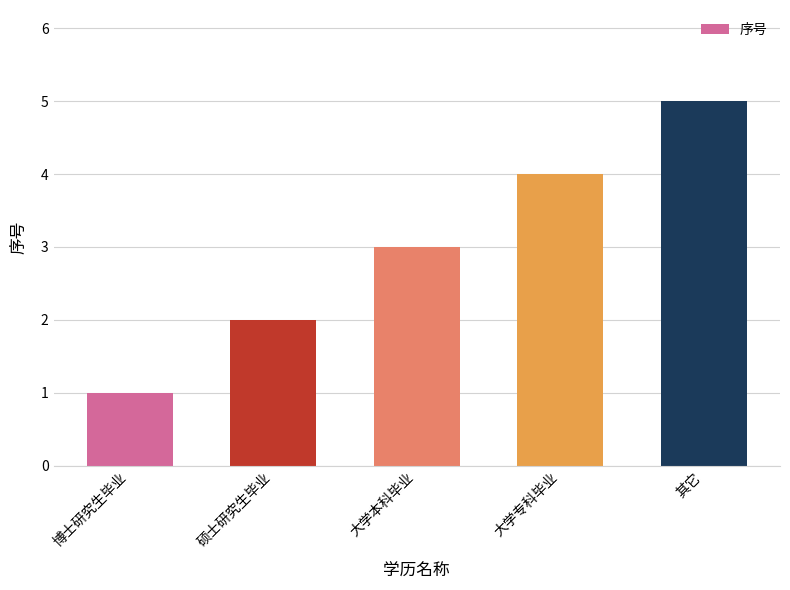

What is the sum of all values?

15